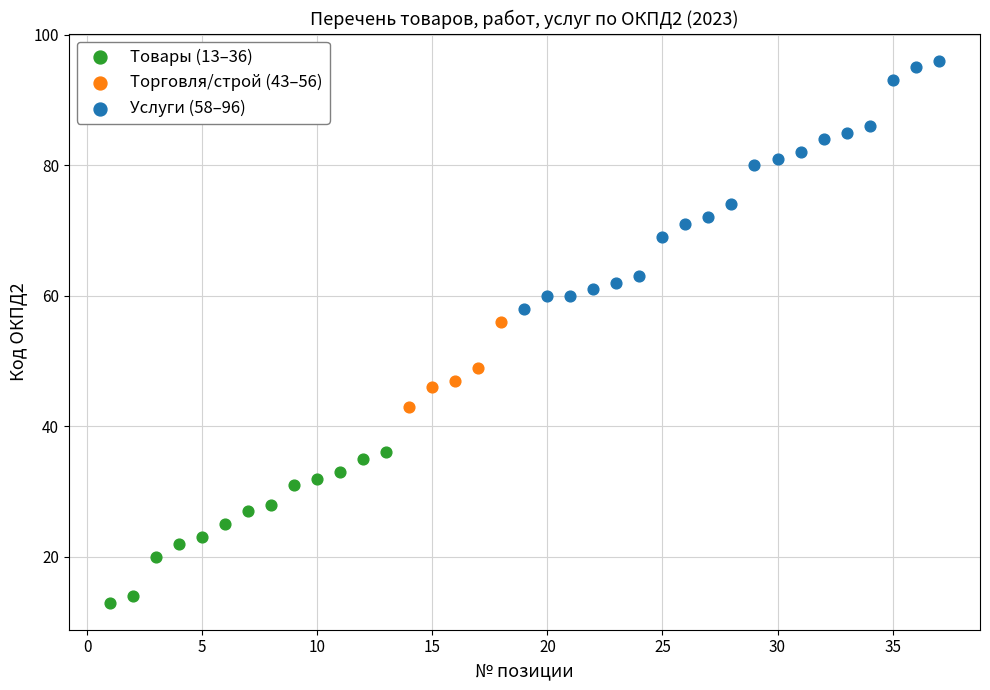

Which series has the widest spread of Y values?

Услуги (58–96)